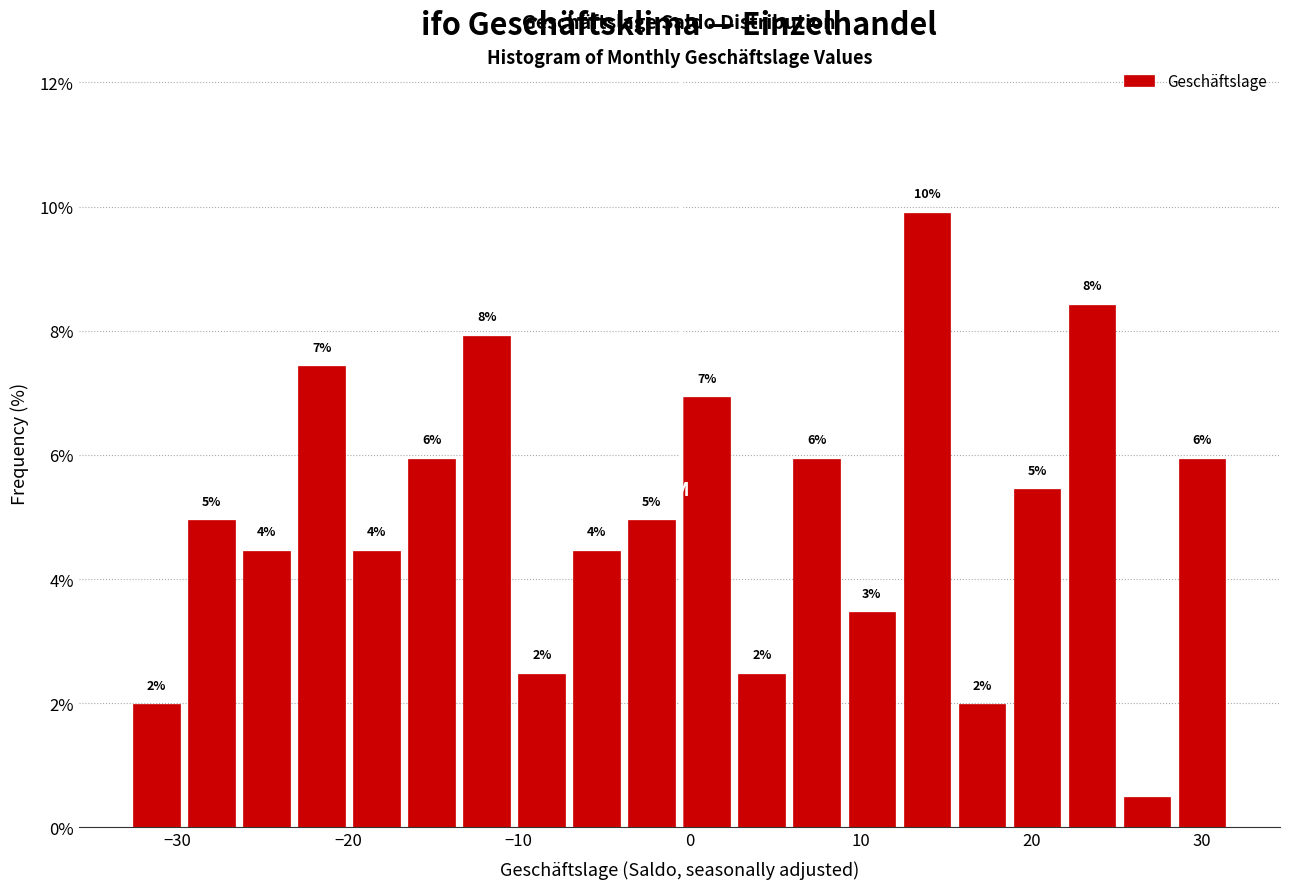

Read against the x-axis, roughly where is the centre of the tallest bar?

14